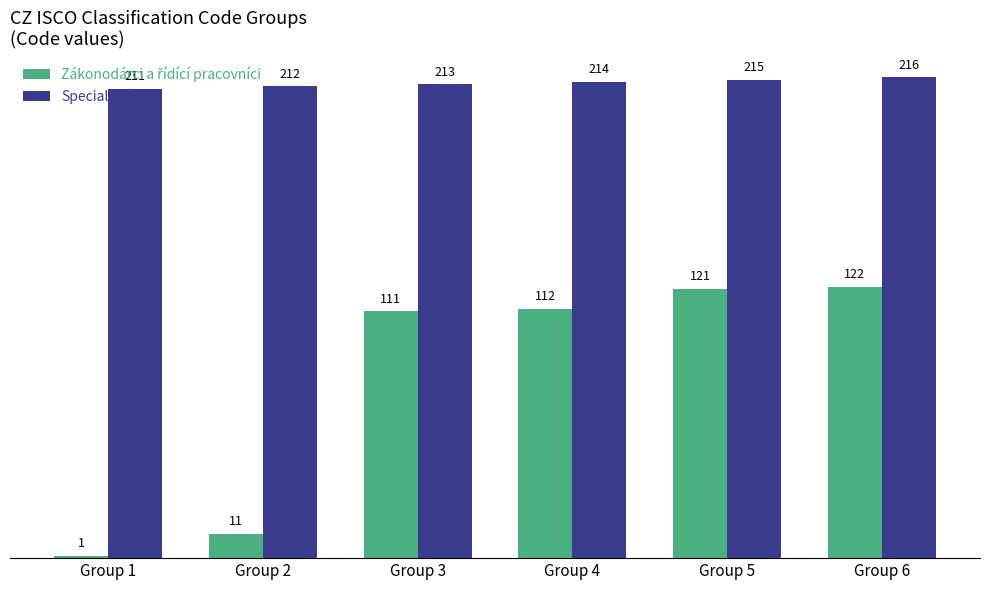

What is the difference between the highest and lowest values at Group 1?

210